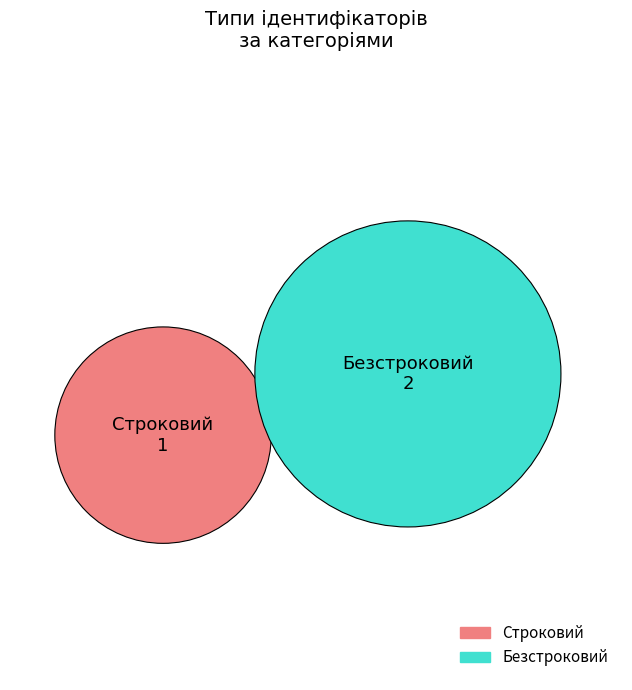

Which category has the biggest portion of the pie?

Безстроковий